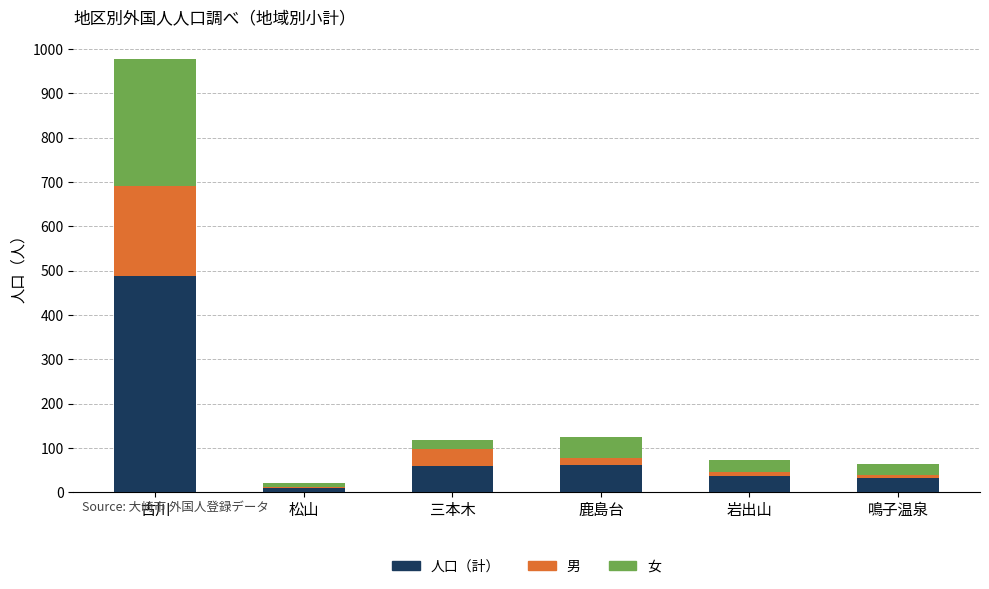

What is the highest value of the 人口（計） series?

489